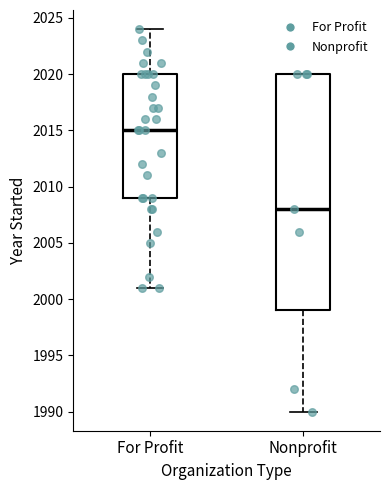

Reading left to right, transcribe this box plot: for each box, give where its median line is, the range the box spans, and where its two whiskers end, as read against the y-axis. The values are not printed on the chart, so give them approximately, as read against the axis.

For Profit: median 2015, box 2009 to 2020, whiskers 2001 to 2024
Nonprofit: median 2008, box 1999 to 2020, whiskers 1990 to 2020